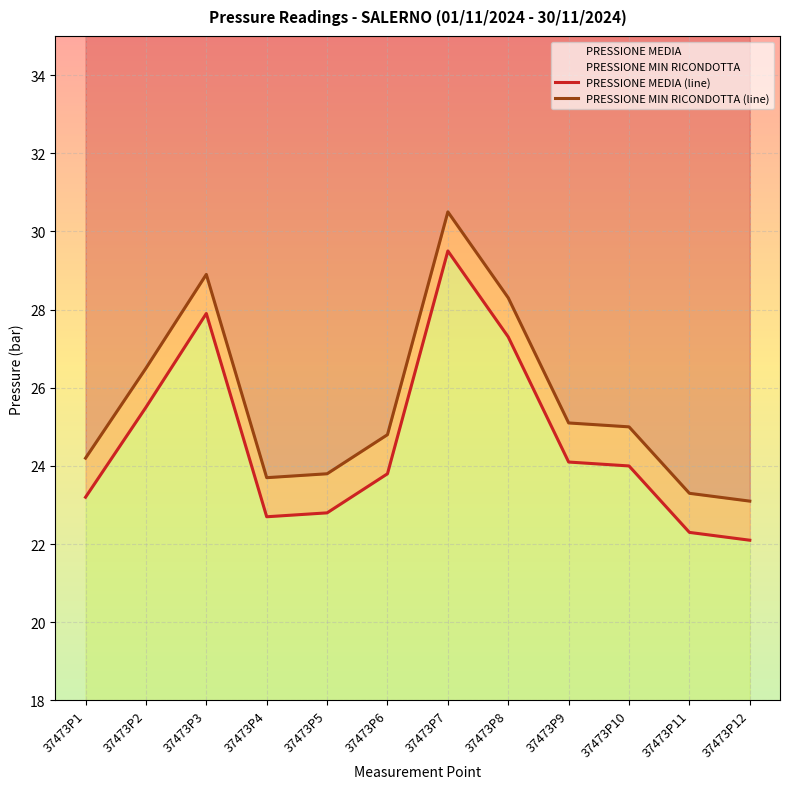

At which category is the sum across all series the highest?

37473P7